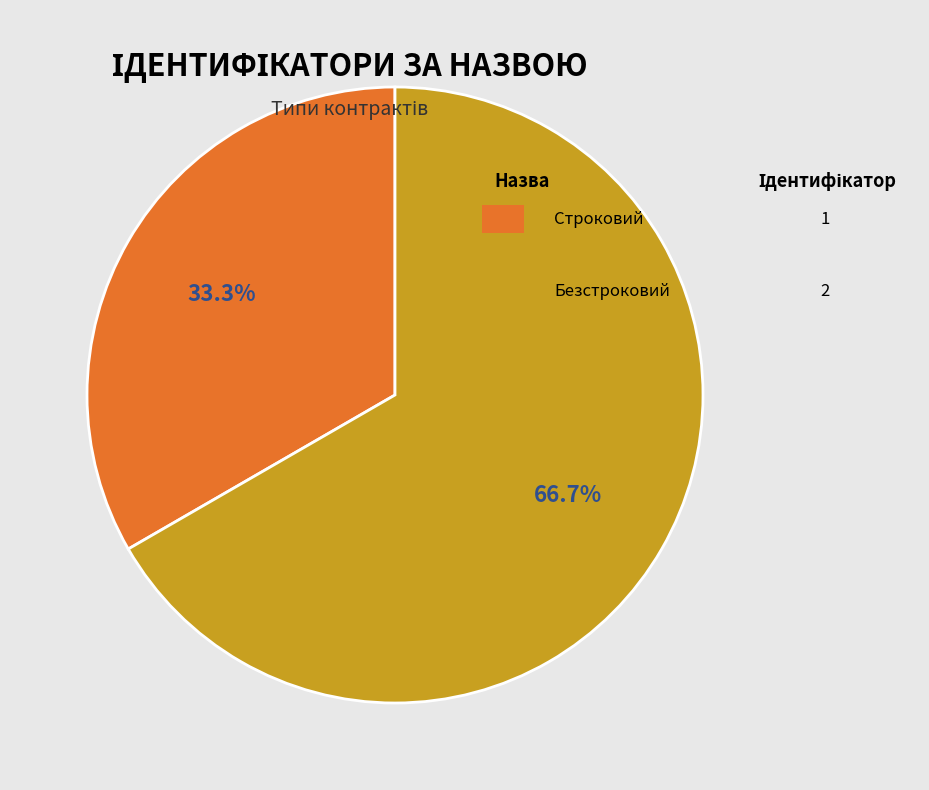

Does any single category account for the majority?

Yes